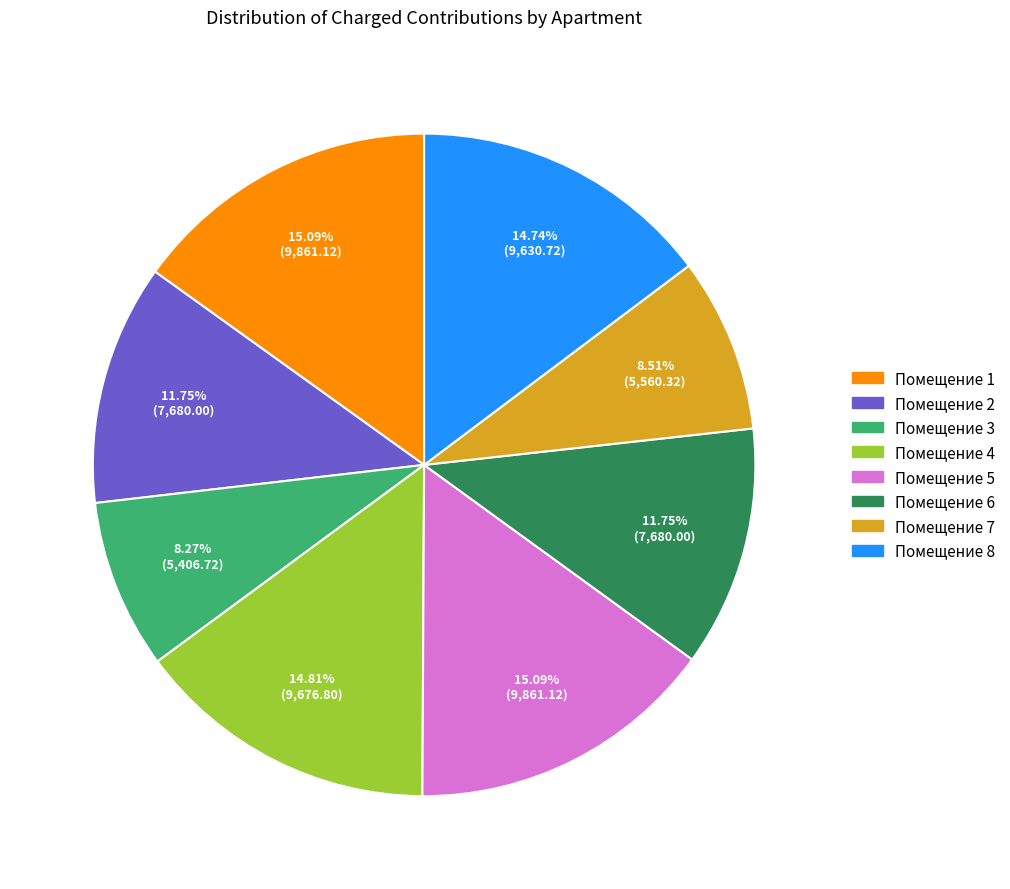

Is there any slice that represents more than half of the pie?

No